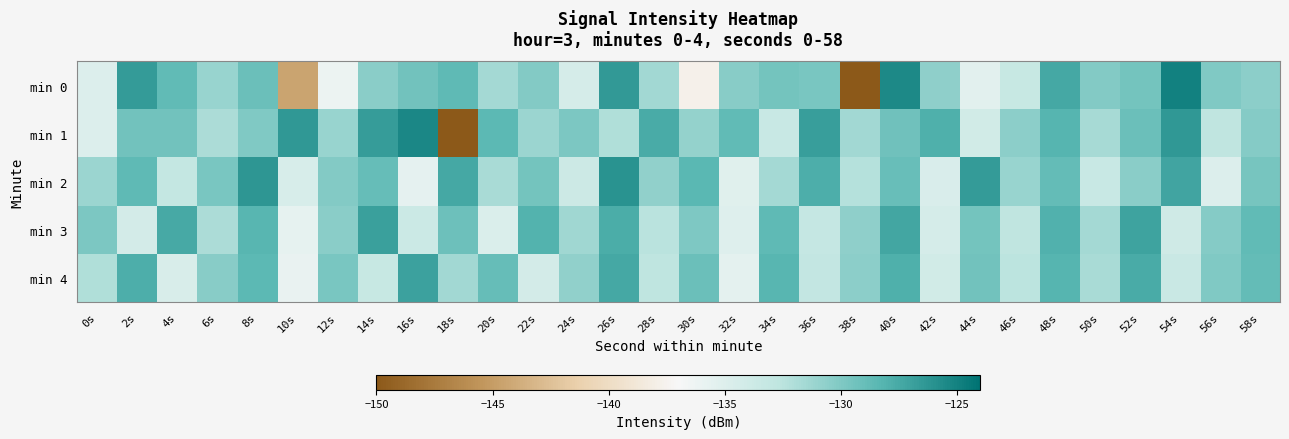

Reading left to right, what are all the values shown in this chart?

min 0: 0s=-134.9	2s=-126.6	4s=-128.8	6s=-131.1	8s=-129.1	10s=-144.5	12s=-136.1	14s=-130.4	16s=-129.4	18s=-128.6	20s=-131.6	22s=-130.1	24s=-134.4	26s=-126.5	28s=-131.5	30s=-137.8	32s=-130.3	34s=-129.5	36s=-129.8	38s=-150.2	40s=-125.5	42s=-130.6	44s=-135.4	46s=-133.3	48s=-127.4	50s=-130.1	52s=-129.5	54s=-125.0	56s=-130.1	58s=-130.5
min 1: 0s=-134.9	2s=-129.4	4s=-129.5	6s=-131.8	8s=-130.1	10s=-126.4	12s=-131.1	14s=-126.7	16s=-125.3	18s=-150.6	20s=-128.5	22s=-131.2	24s=-129.8	26s=-132.1	28s=-127.6	30s=-130.9	32s=-128.7	34s=-133.4	36s=-126.8	38s=-131.5	40s=-129.3	42s=-127.9	44s=-134.1	46s=-130.6	48s=-128.2	50s=-131.7	52s=-129.1	54s=-126.4	56s=-132.8	58s=-130.2
min 2: 0s=-131.2	2s=-128.6	4s=-133.1	6s=-129.7	8s=-126.3	10s=-134.5	12s=-130.1	14s=-128.9	16s=-135.6	18s=-127.4	20s=-131.8	22s=-129.5	24s=-133.7	26s=-126.1	28s=-130.8	30s=-128.4	32s=-135.2	34s=-131.6	36s=-127.8	38s=-132.3	40s=-129.0	42s=-134.7	44s=-126.6	46s=-131.1	48s=-128.8	50s=-133.4	52s=-130.5	54s=-127.2	56s=-134.9	58s=-129.6
min 3: 0s=-129.8	2s=-134.2	4s=-127.5	6s=-131.9	8s=-128.3	10s=-135.7	12s=-130.4	14s=-126.9	16s=-133.6	18s=-129.2	20s=-134.8	22s=-128.1	24s=-131.4	26s=-127.7	28s=-132.5	30s=-129.9	32s=-135.1	34s=-128.6	36s=-133.2	38s=-130.7	40s=-127.3	42s=-134.4	44s=-129.5	46s=-132.8	48s=-128.0	50s=-131.6	52s=-127.1	54s=-133.9	56s=-130.2	58s=-128.7
min 4: 0s=-132.1	2s=-127.8	4s=-134.6	6s=-130.3	8s=-128.5	10s=-135.9	12s=-129.7	14s=-133.3	16s=-127.0	18s=-131.5	20s=-128.9	22s=-134.2	24s=-130.8	26s=-127.4	28s=-132.7	30s=-129.1	32s=-135.5	34s=-128.3	36s=-133.0	38s=-130.6	40s=-127.9	42s=-134.1	44s=-129.4	46s=-132.6	48s=-128.2	50s=-131.8	52s=-127.6	54s=-133.5	56s=-130.0	58s=-128.8